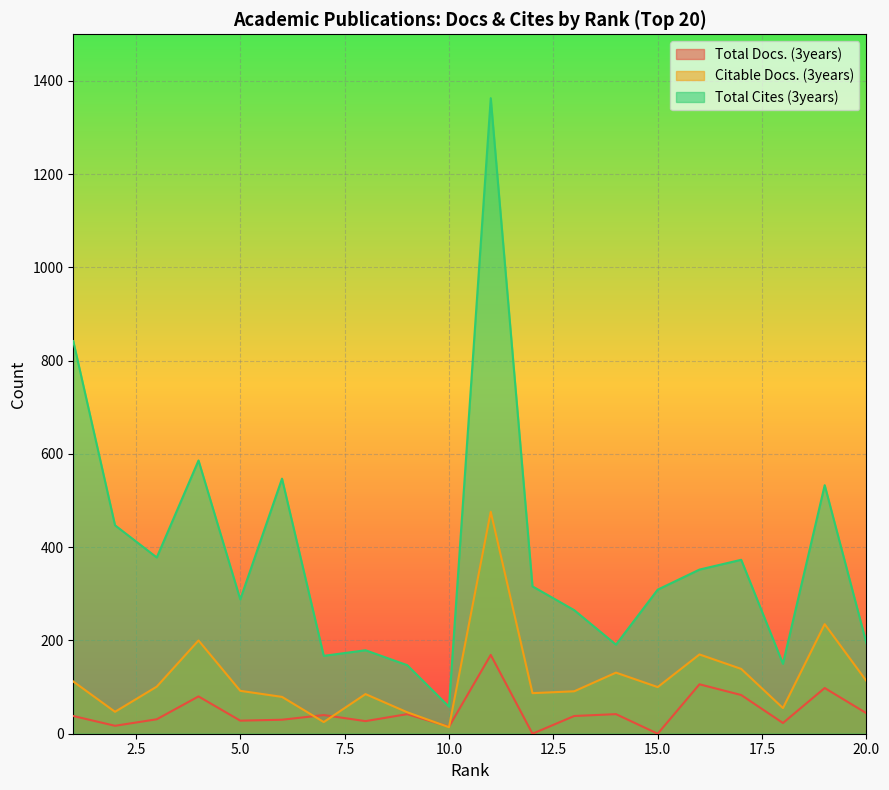

How many distinct data groups are displayed?

3